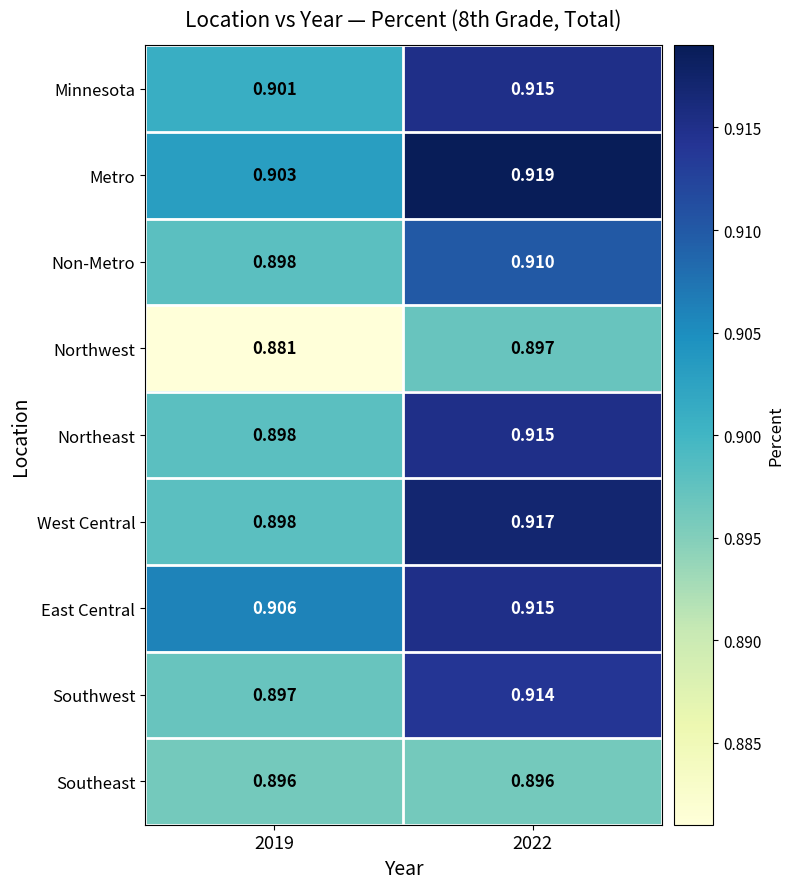

Which series has the widest spread of values?

West Central